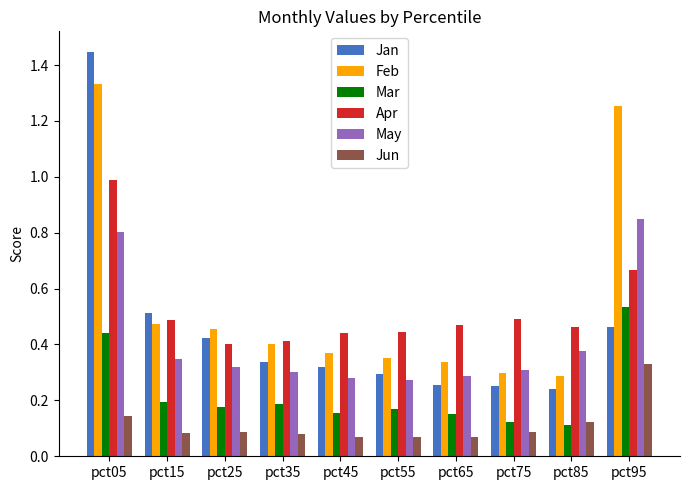

Are the bars grouped side by side (vs. stacked)?

Yes